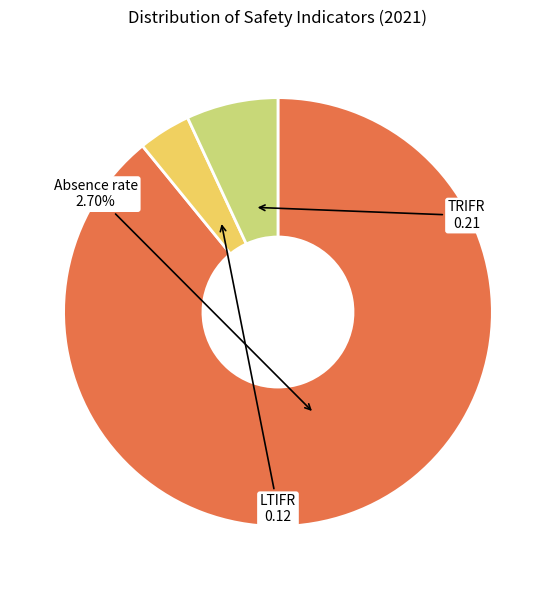

Is it true that Total recordable injury frequency rate is 1% of the pie?

False